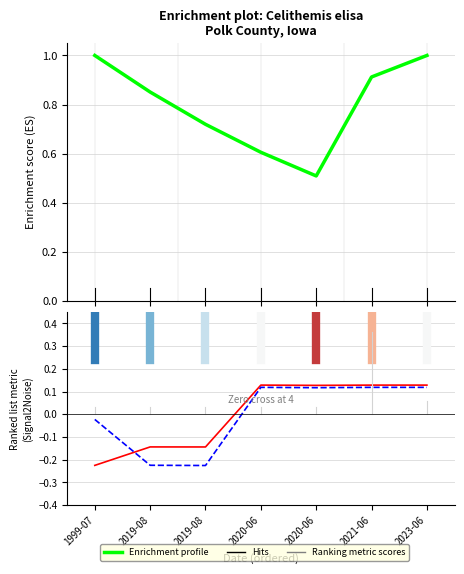

What is the minimum value shown in the chart?

-0.2